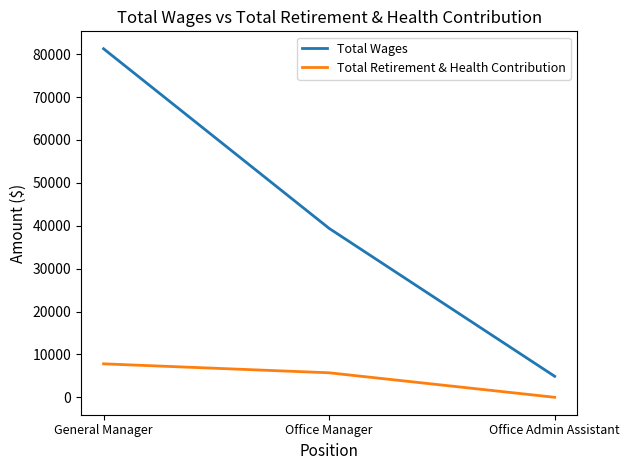

What is the sum of the Total Wages values at General Manager and Office Admin Assistant?

86148